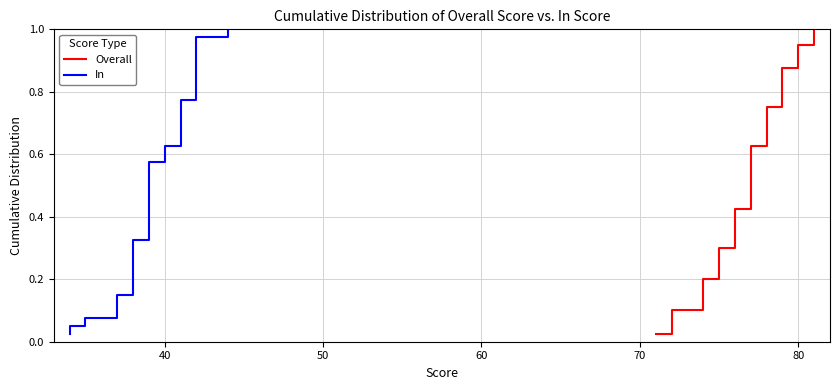

At how many categories does at least one series exceed 0?

40